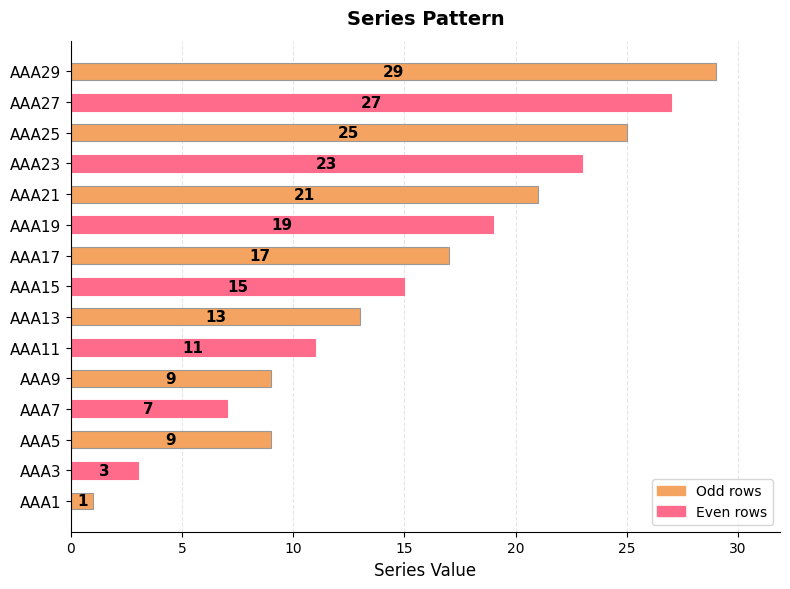

The value at AAA5 is 6. True or false?

False